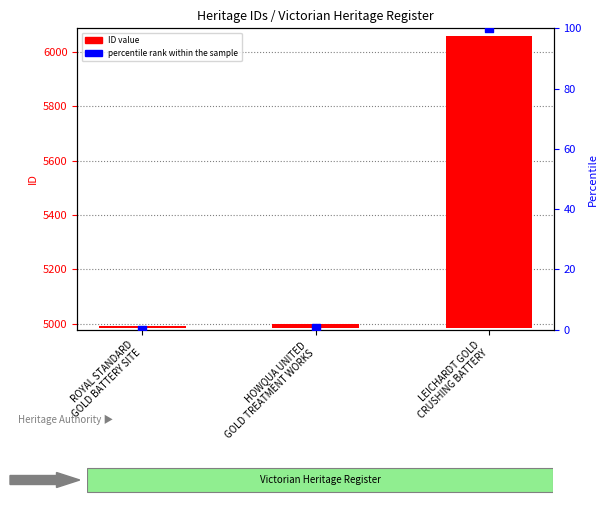

At which category is the sum across all series the highest?

LEICHARDT GOLD
CRUSHING BATTERY